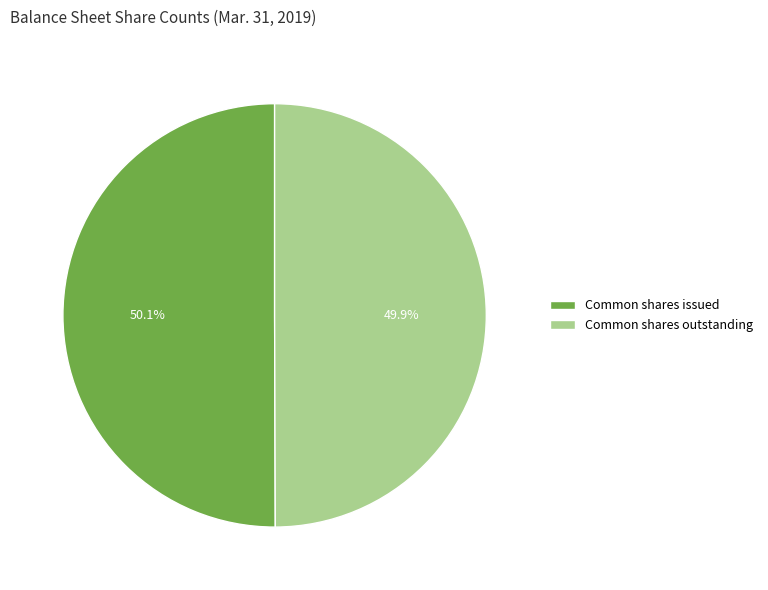

Approximately how many times larger is the value at Common shares outstanding compared to Common shares issued?

1.0